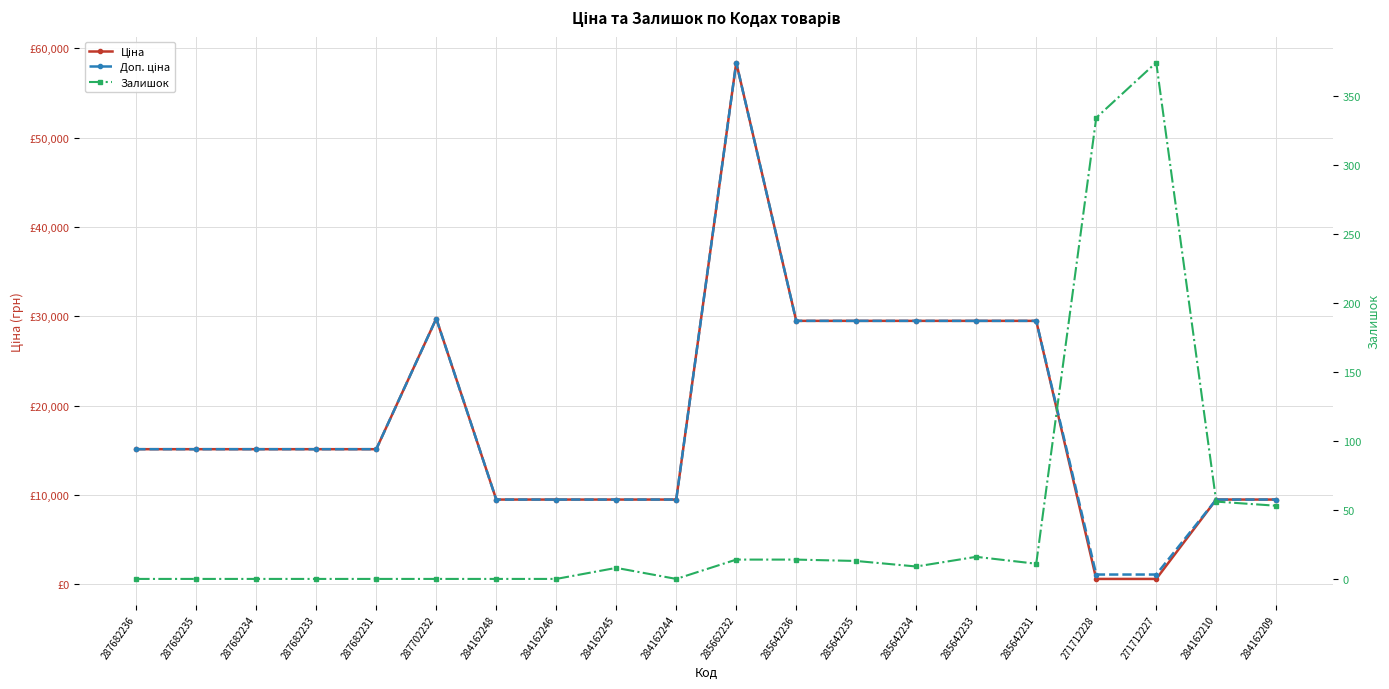

What is the sum of the Ціна values at 285662232 and 287702232?

88173.8